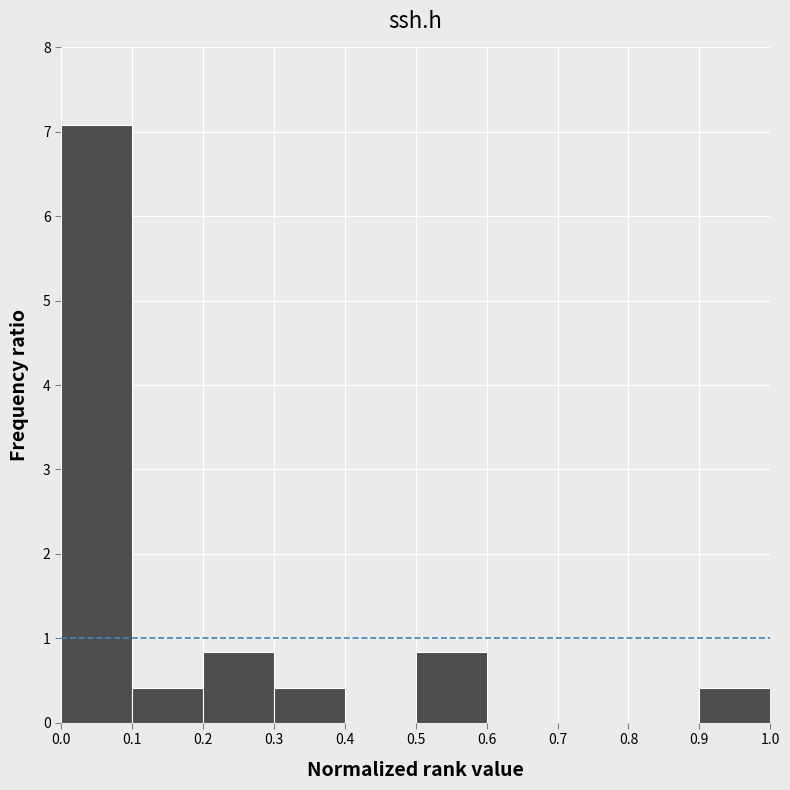

Reading left to right, list every bar in this chart as the range it spans on the x-axis followed by its height. The values are not printed on the chart, so give them approximately, as read against the axis.

0.0 to 0.1: 7.1
0.1 to 0.2: 0.4
0.2 to 0.3: 0.8
0.3 to 0.4: 0.4
0.4 to 0.5: 0
0.5 to 0.6: 0.8
0.6 to 0.7: 0
0.7 to 0.8: 0
0.8 to 0.9: 0
0.9 to 1.0: 0.4